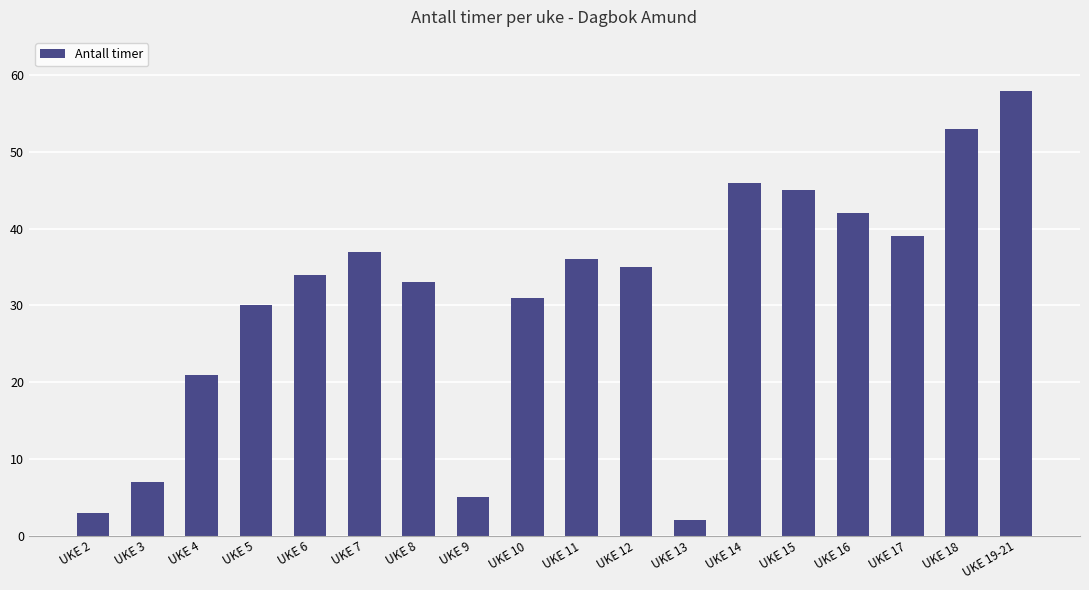

What is the difference between the maximum and minimum values?

56